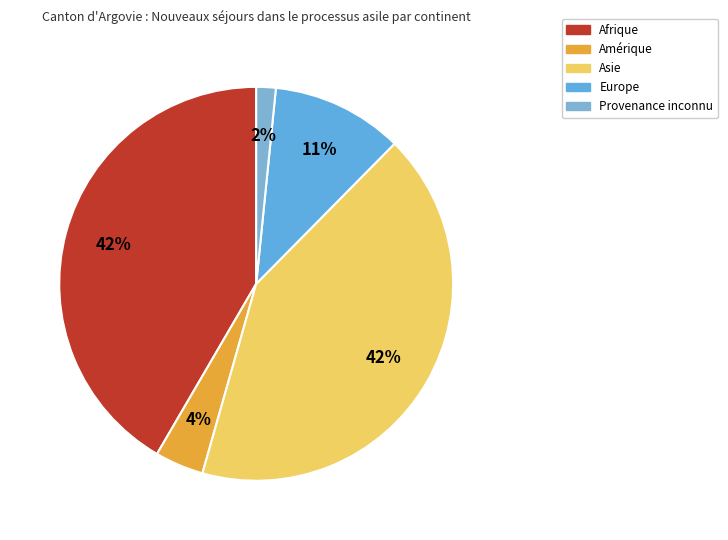

What percentage do Amérique and Europe together represent?

14.8%